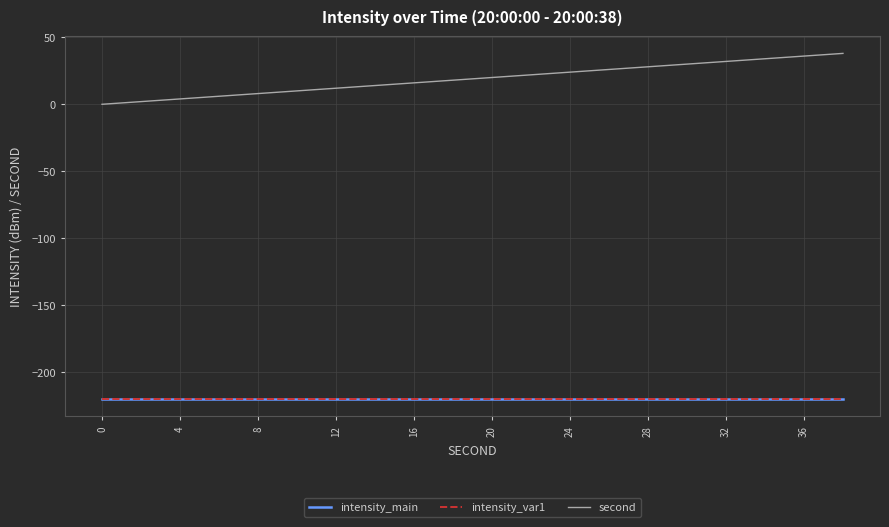

Is this an area chart (filled region under the line)?

No